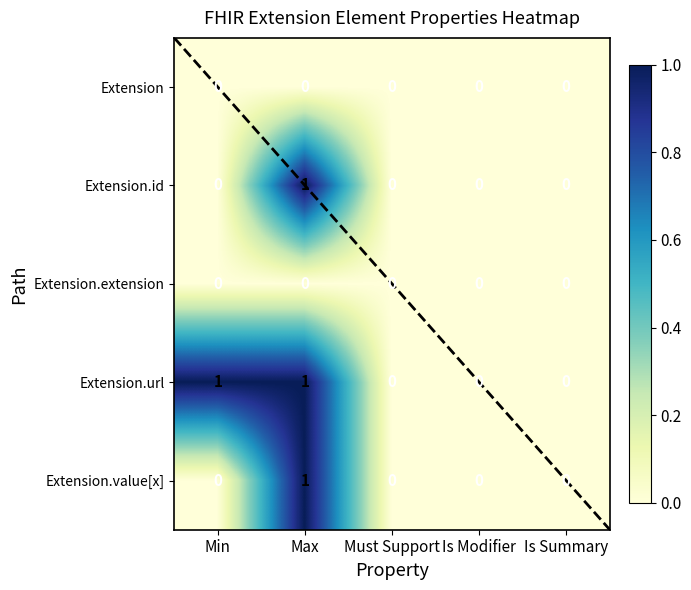

Which label corresponds to the smallest value in the chart?

Min